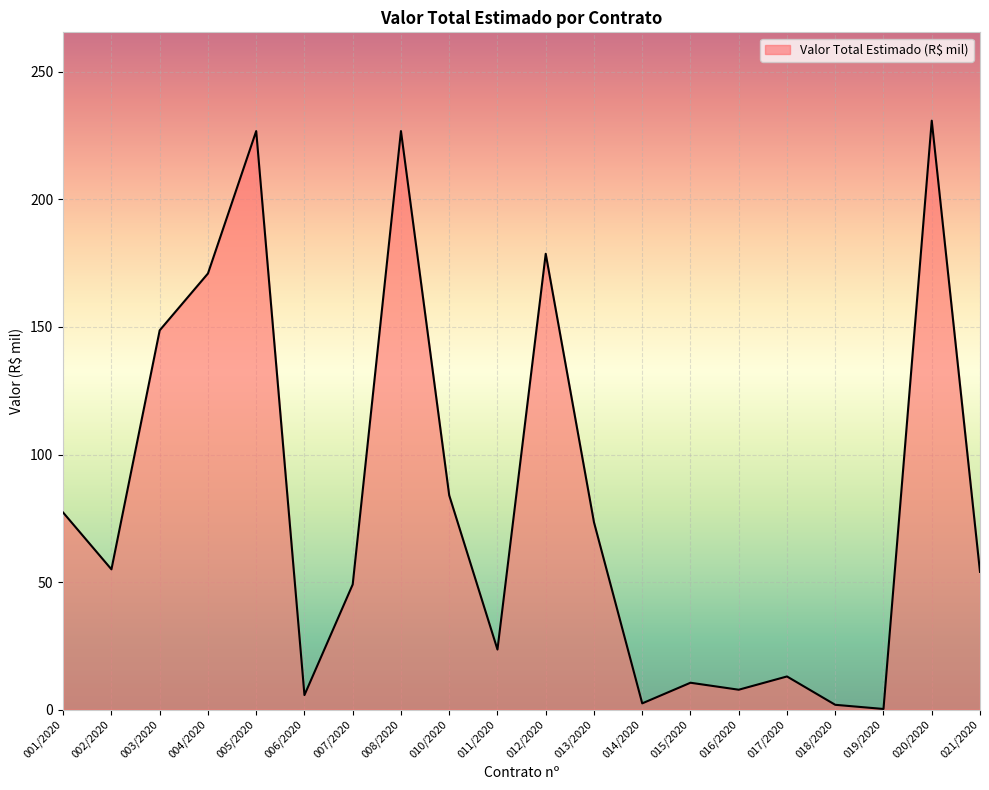

How many interior local valleys (lower than both neighbors) does the data have?

6